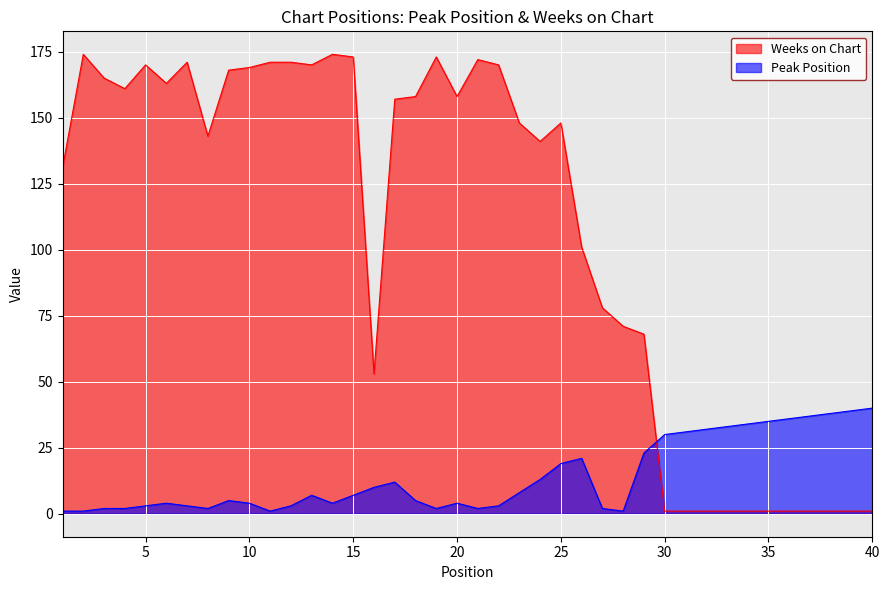

At which label is Peak Position closest to 20?

25